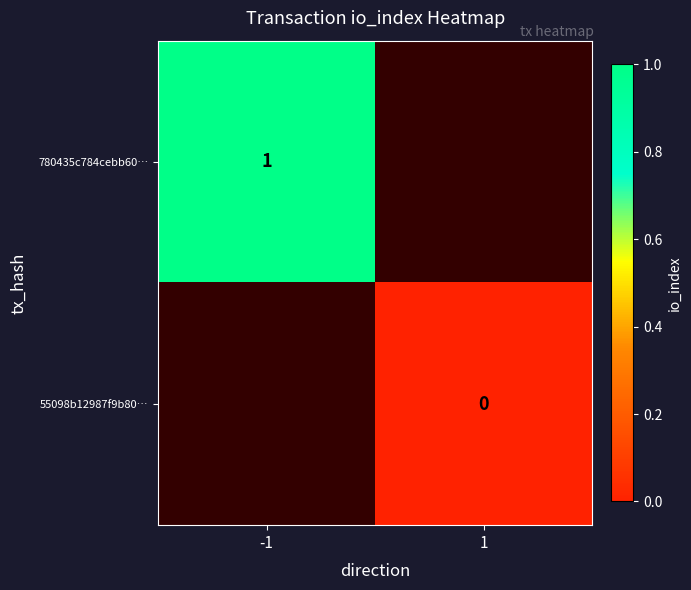

Between 1 and -1, which is larger?

-1